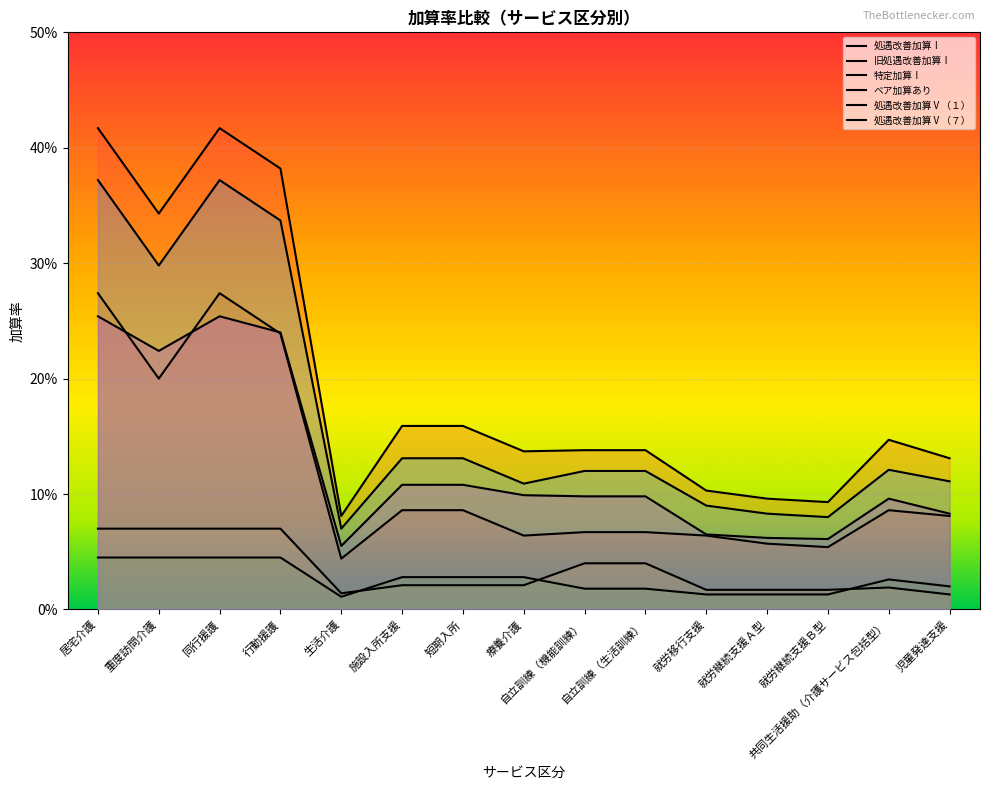

Rank the categories by 旧処遇改善加算Ⅰ value from lowest to highest.

生活介護, 就労継続支援Ｂ型, 就労継続支援Ａ型, 療養介護, 就労移行支援, 自立訓練（機能訓練）, 自立訓練（生活訓練）, 児童発達支援, 施設入所支援, 短期入所, 共同生活援助（介護サービス包括型）, 重度訪問介護, 行動援護, 居宅介護, 同行援護